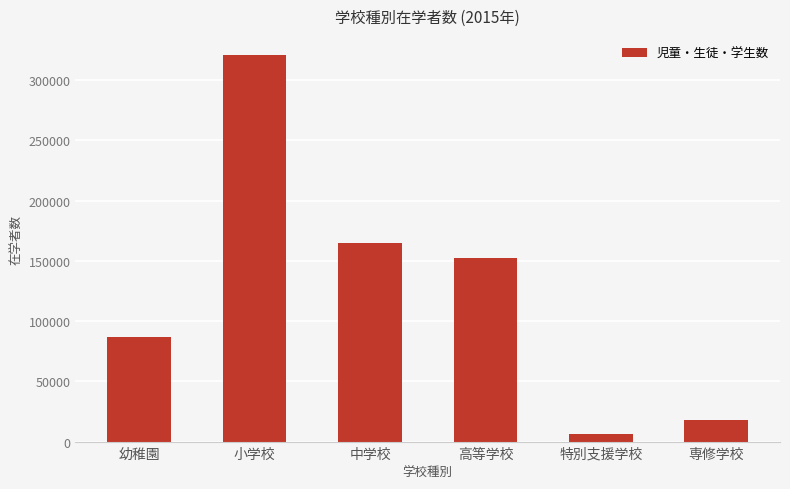

What is the maximum value shown in the chart?

320755